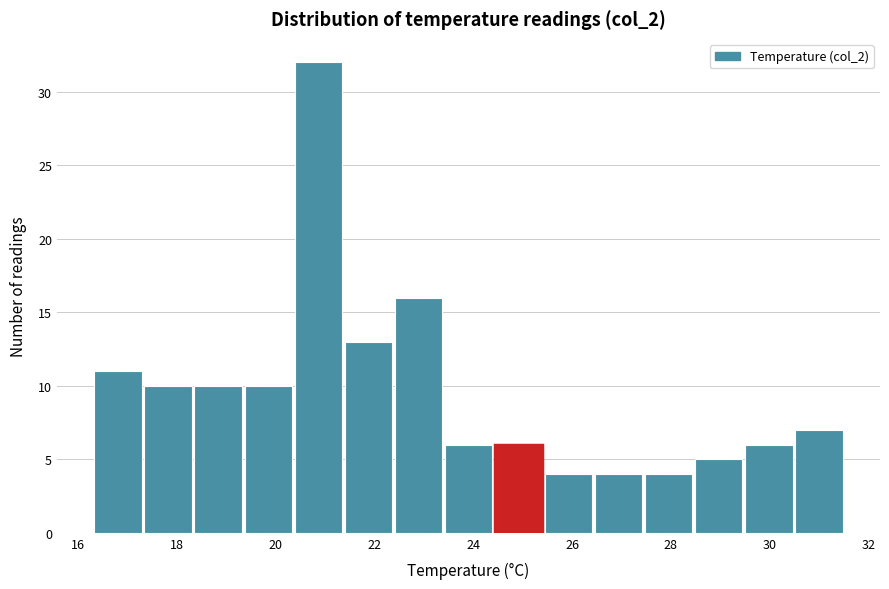

Over which range of the x-axis is the bar tallest?

20.4 to 21.4